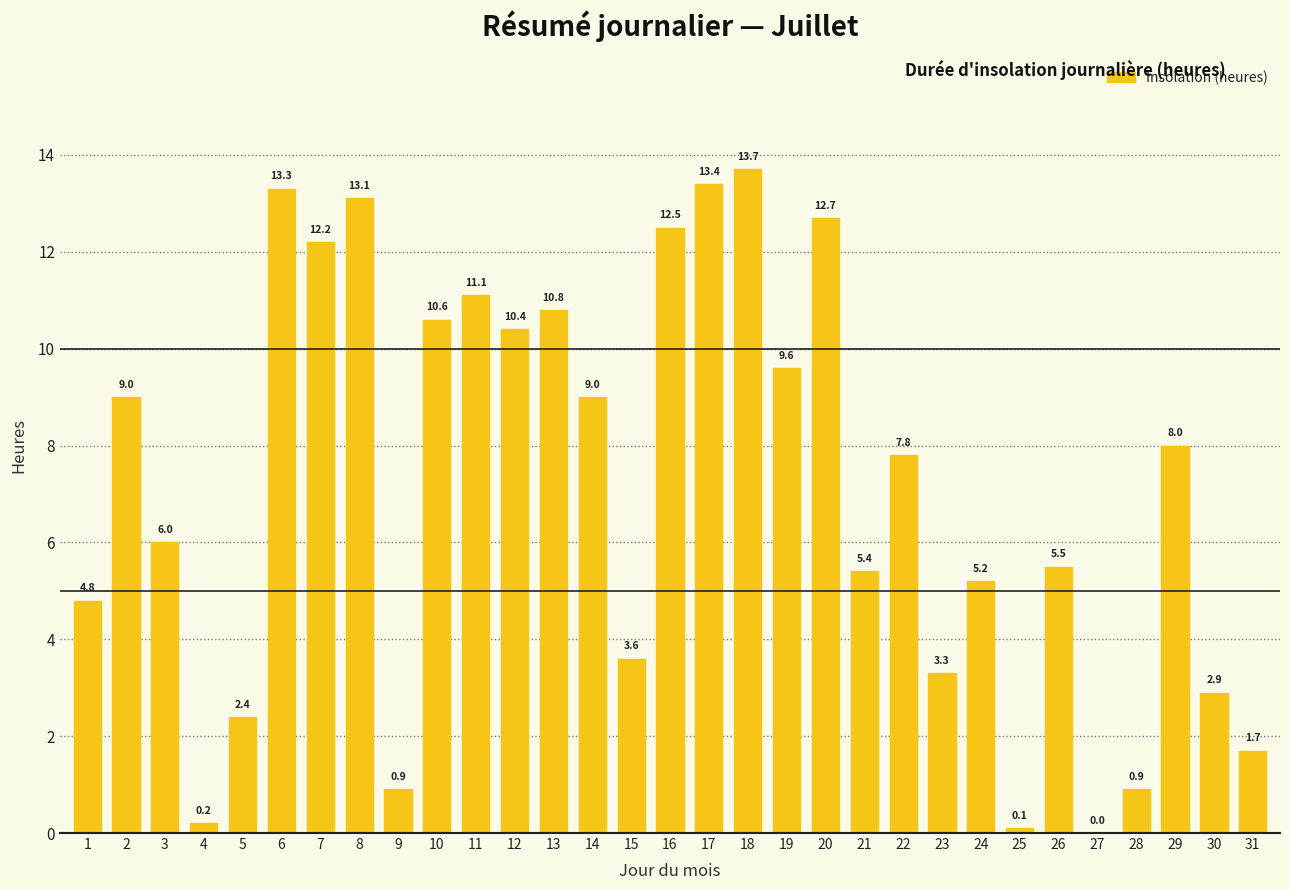

Are the bars horizontal?

No